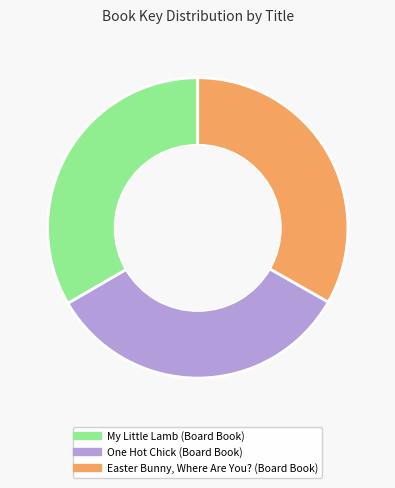

Is there any slice that represents more than half of the pie?

No